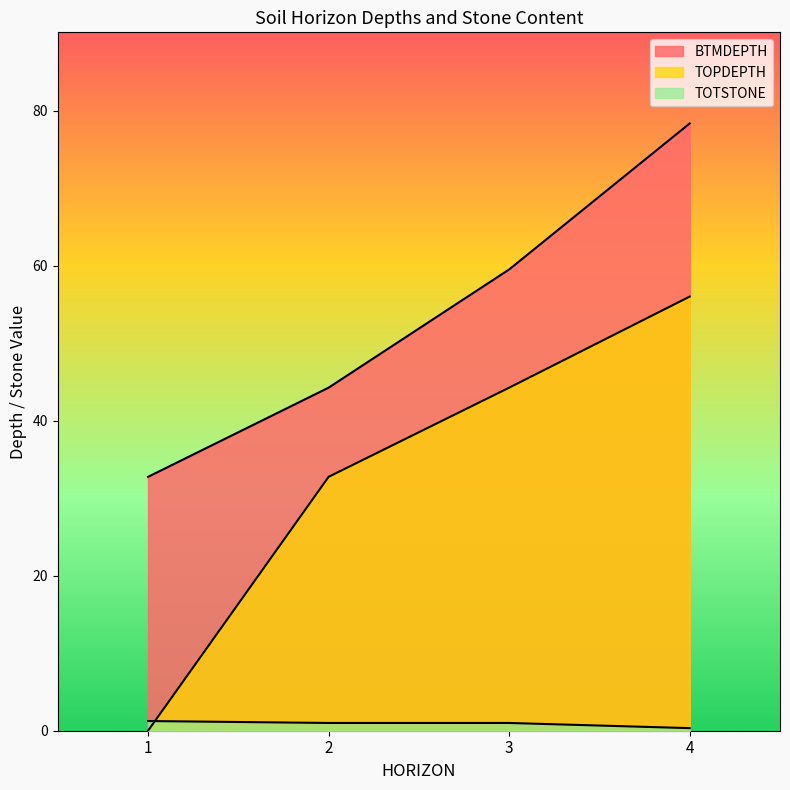

At which label is TOTSTONE closest to 1?

2